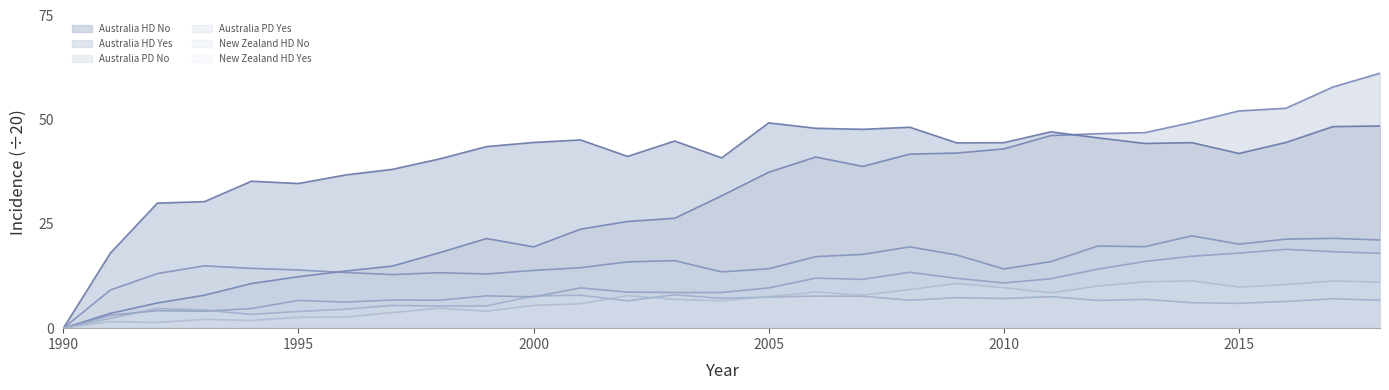

What is the difference between the maximum and second lowest values in the Australia HD Yes series?

57.6